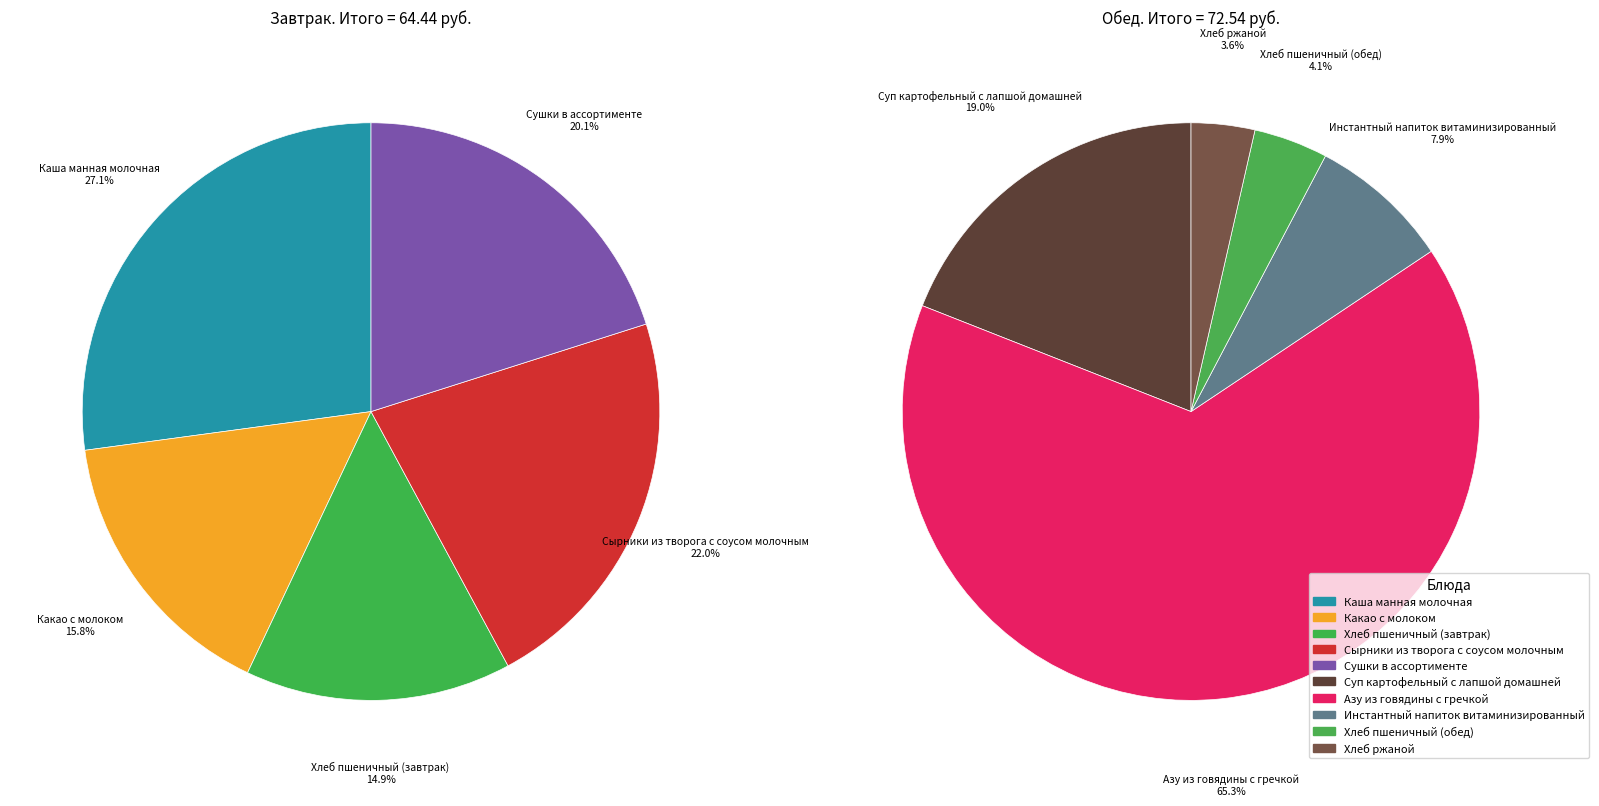

Is there a majority slice in this chart?

No